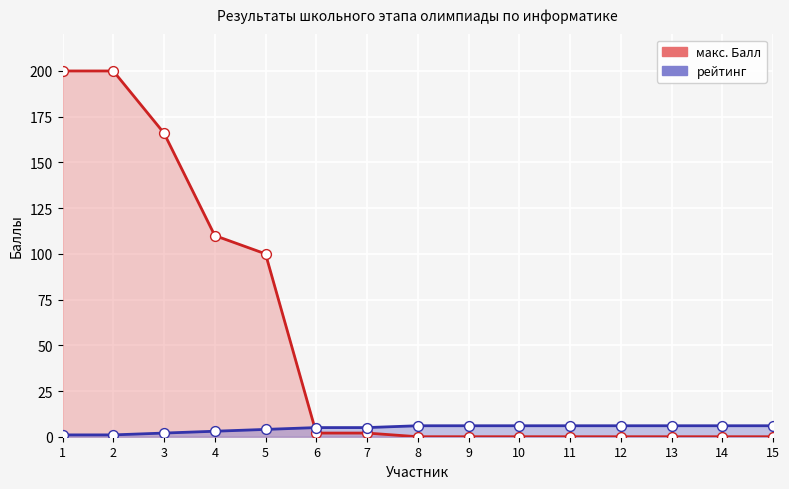

What are all the series names shown in the legend?

макс. Балл, Итого, рейтинг